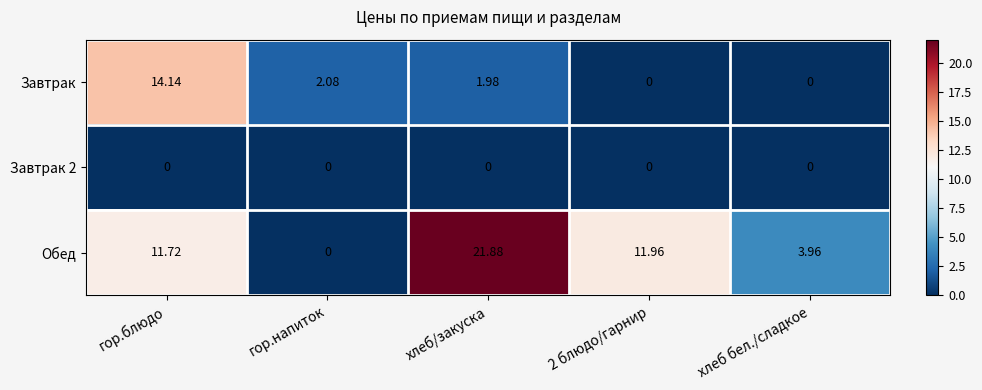

At which category is the sum across all series the highest?

гор.блюдо